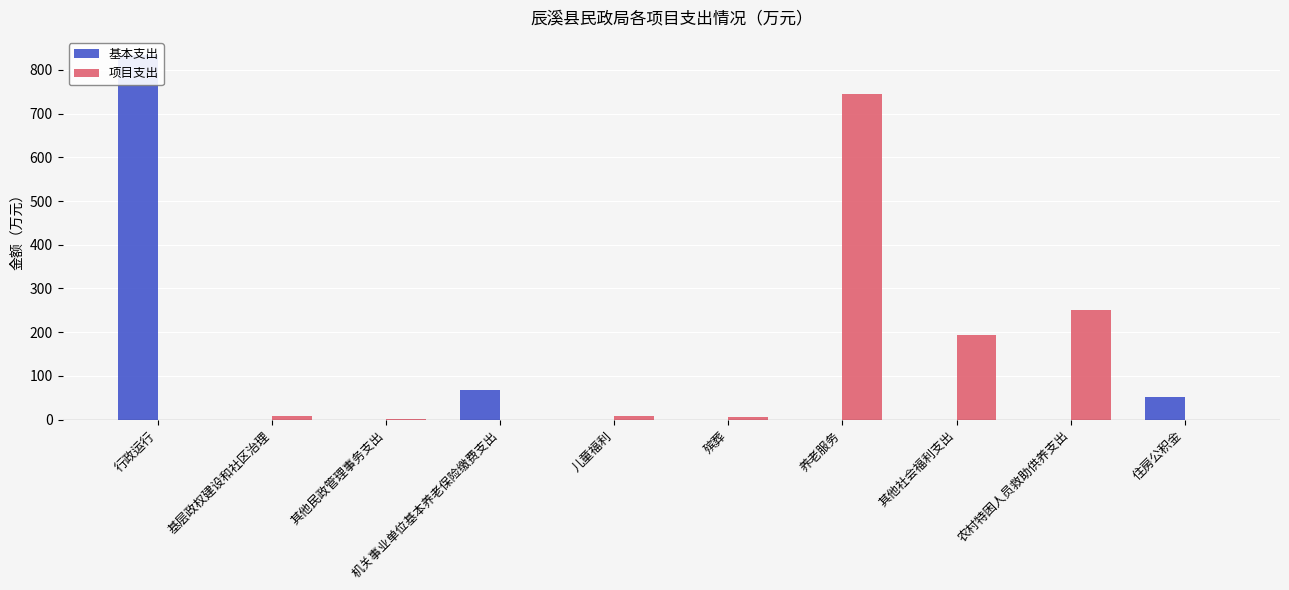

Between 殡葬 and 行政运行, which is larger?

行政运行